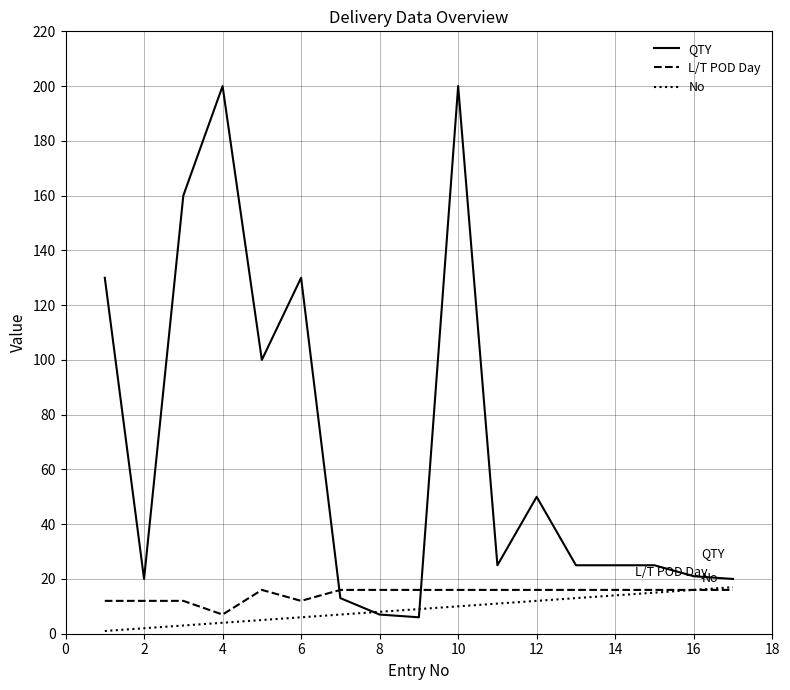

What is the lowest value of the L/T POD Day series?

7